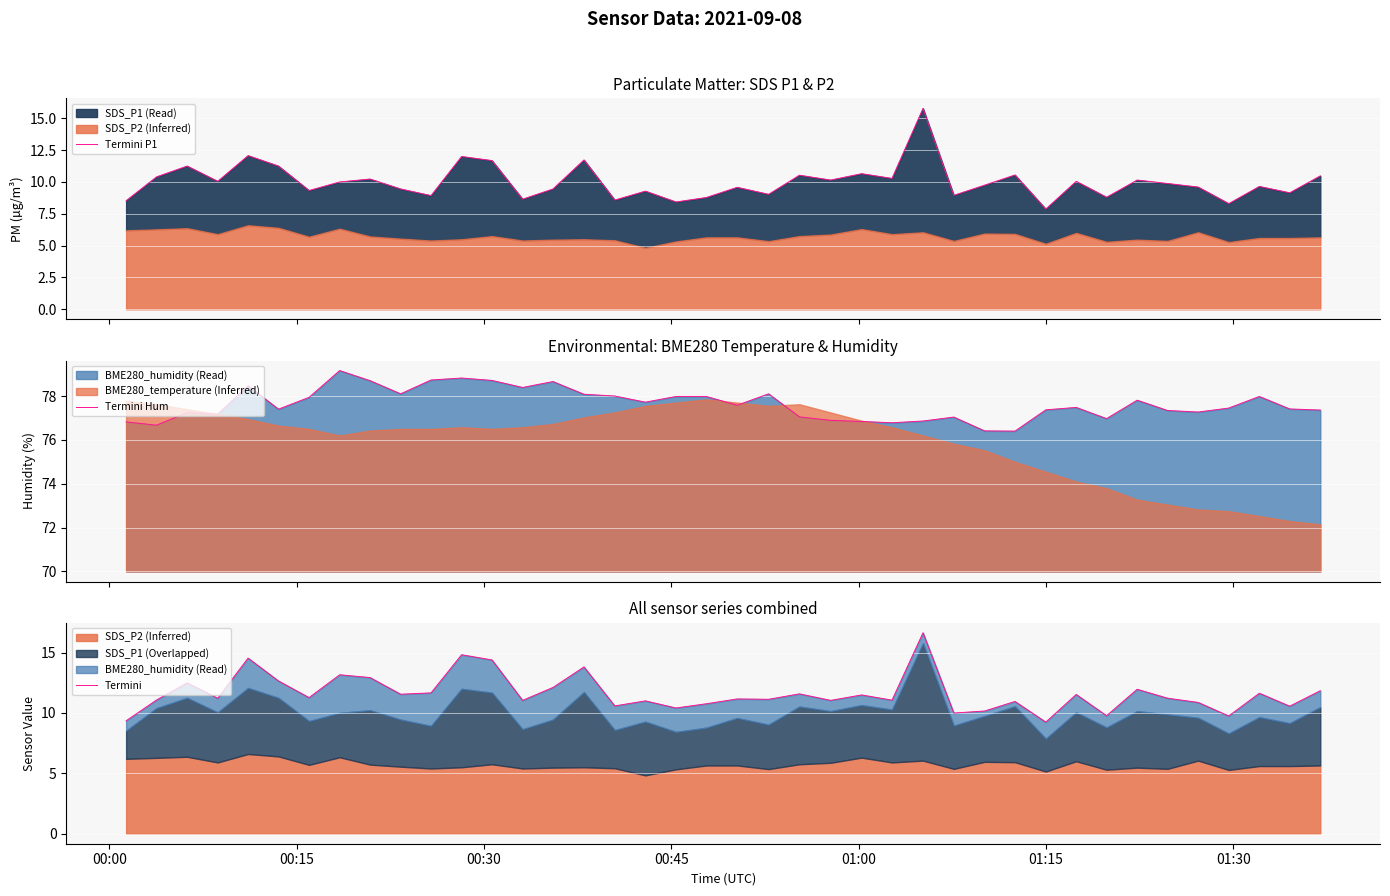

Is the value of Termini Hum at 39 greater than the value of Termini at 27?

Yes